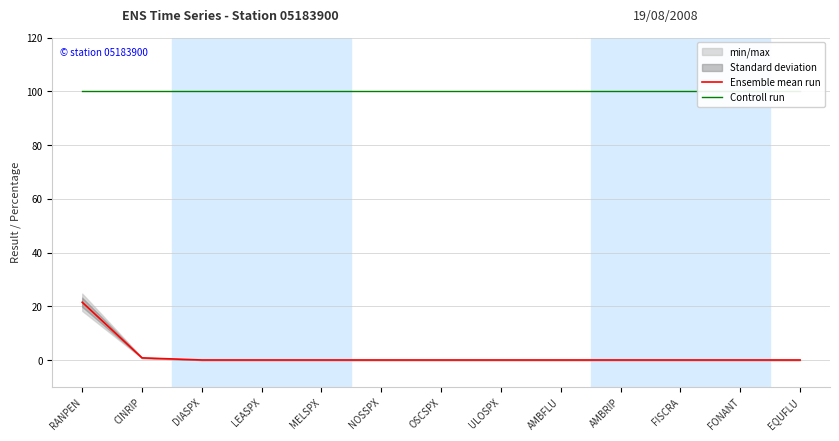

Is it true that Ensemble mean run equals 30.6 at RANPEN?

False